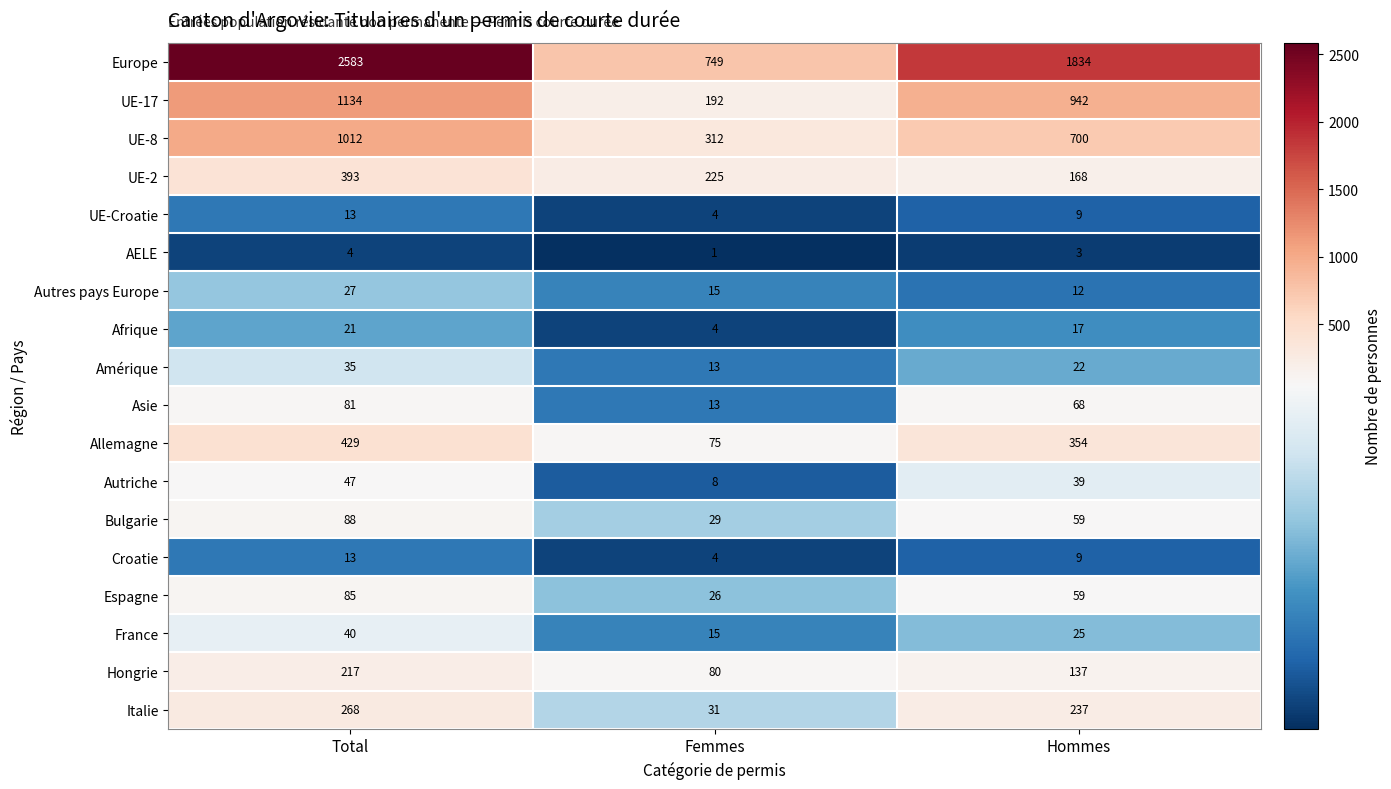

Rank the categories by Asie value from highest to lowest.

Total, Hommes, Femmes